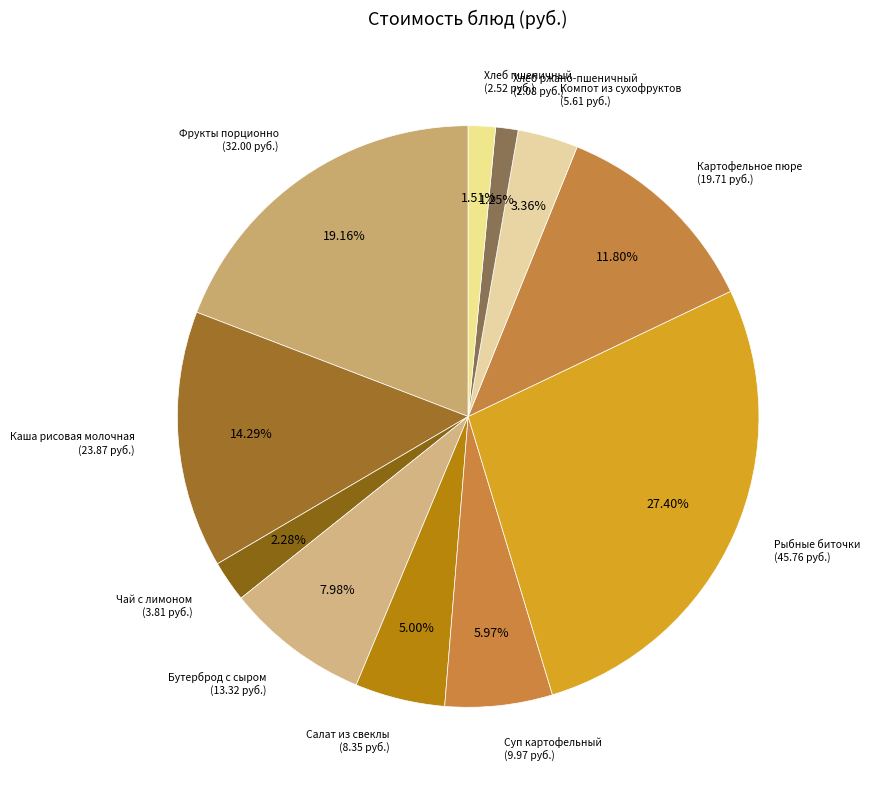

Is it true that Хлеб ржано-пшеничный is 1% of the pie?

True